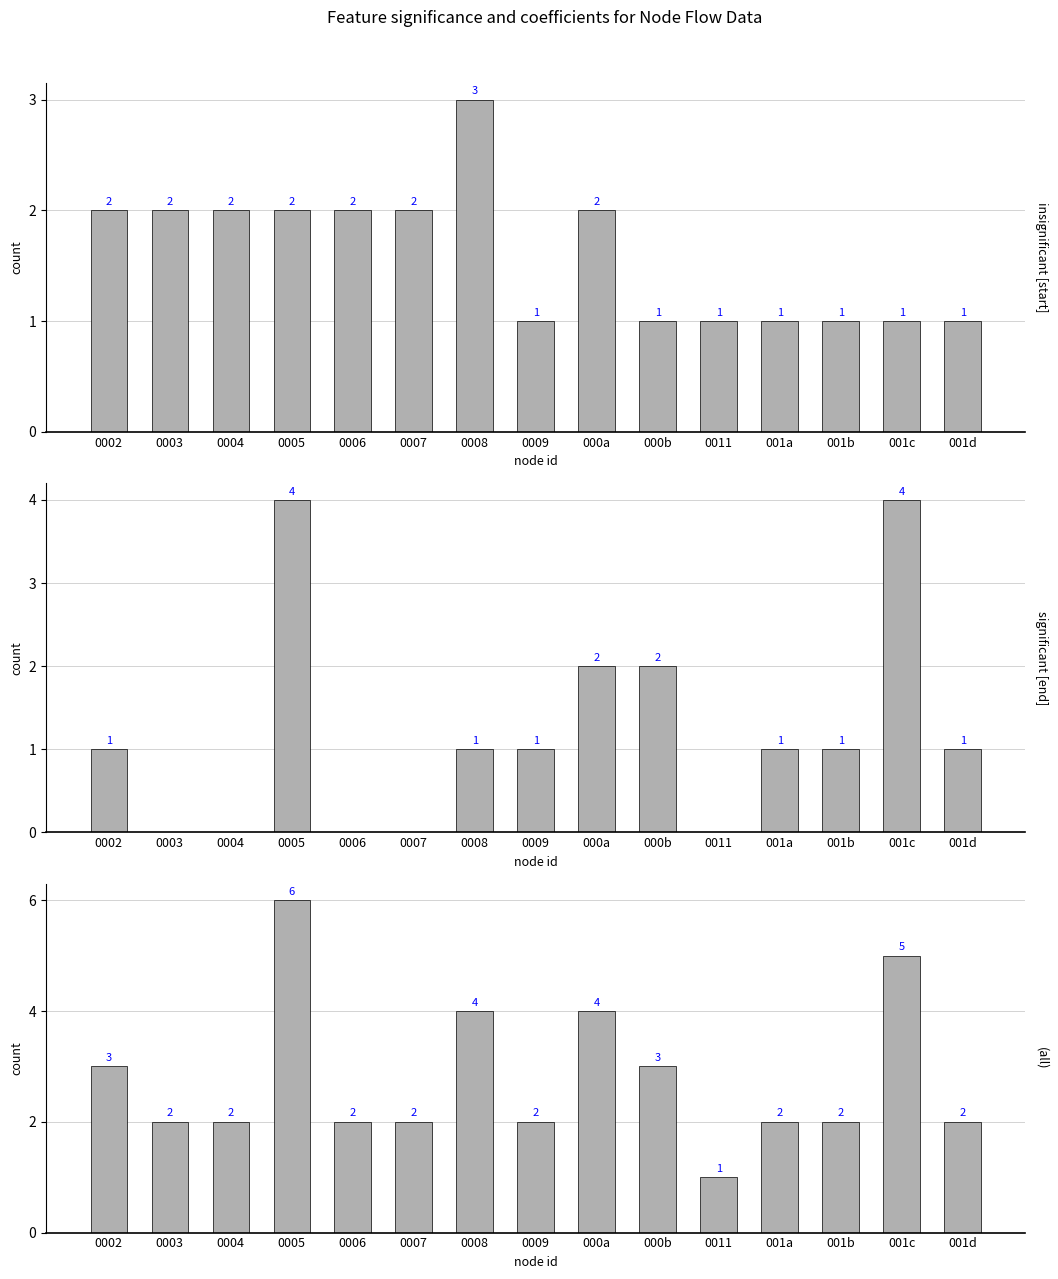

Reading left to right, what are all the values shown in this chart?

start node frequency: 2	2	2	2	2	2	3	1	2	1	1	1	1	1	1
end node frequency: 1	0	0	4	0	0	1	1	2	2	0	1	1	4	1
combined frequency: 3	2	2	6	2	2	4	2	4	3	1	2	2	5	2